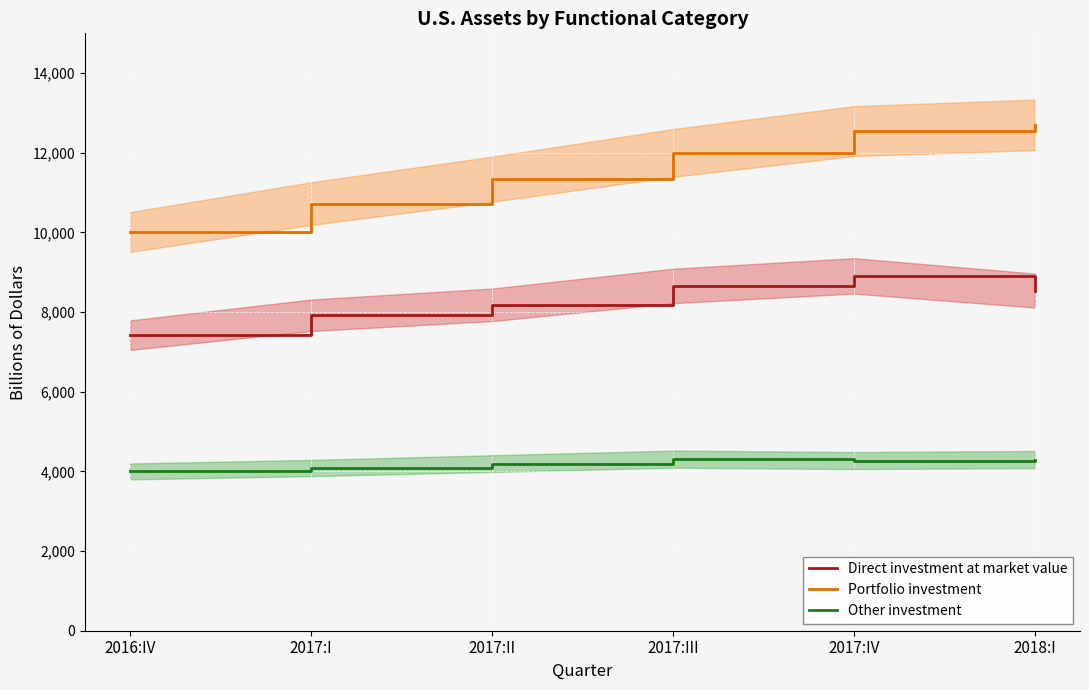

At which label is Portfolio investment closest to 11357?

2017:II